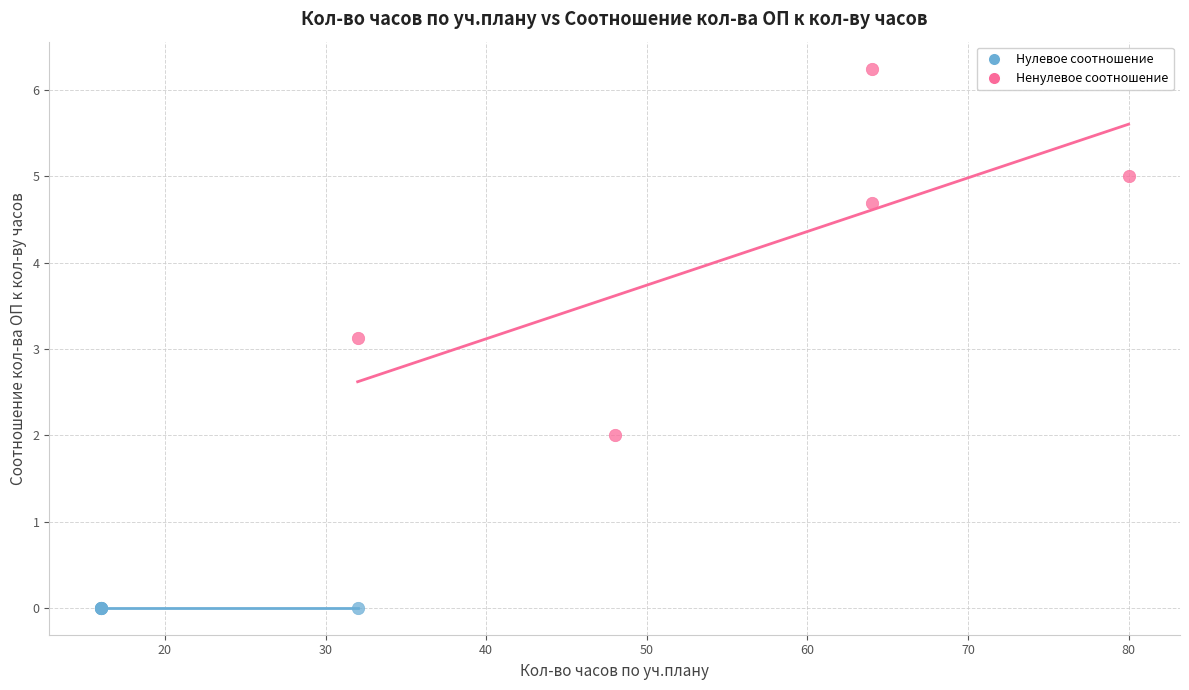

Which series reaches the minimum Y coordinate?

Нулевое соотношение